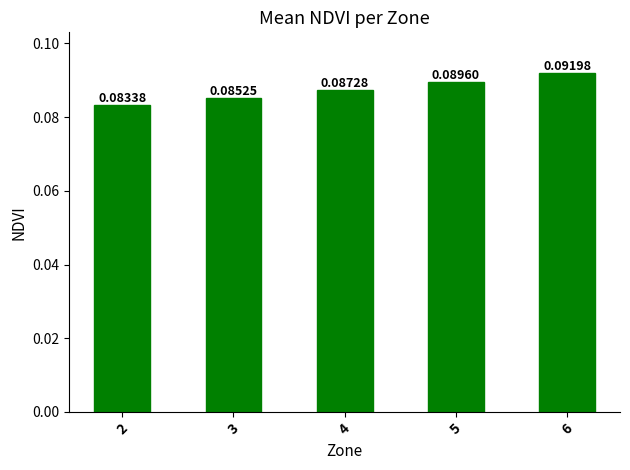

Are the bars horizontal?

No